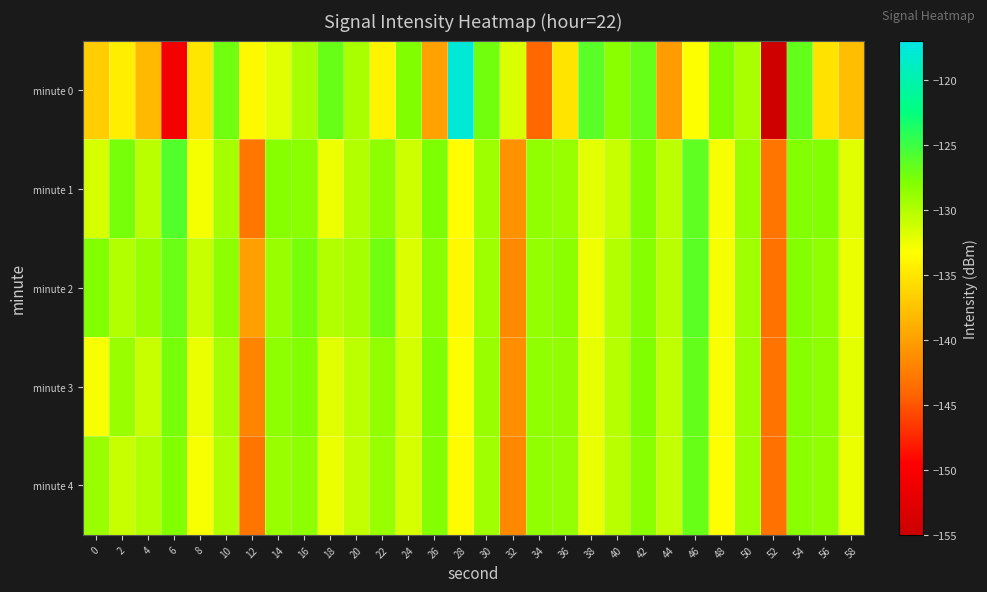

Reading left to right, list all the values displayed in this chart.

minute 0: 0=-136.8	2=-134.4	4=-138.2	6=-150.5	8=-135.0	10=-127.2	12=-133.7	14=-132.0	16=-129.7	18=-126.9	20=-129.6	22=-134.0	24=-127.9	26=-139.9	28=-117.8	30=-127.3	32=-131.7	34=-144.0	36=-135.1	38=-126.2	40=-128.3	42=-126.9	44=-140.3	46=-133.2	48=-127.8	50=-129.7	52=-154.7	54=-126.7	56=-135.3	58=-137.9
minute 1: 0=-131.6	2=-127.5	4=-130.3	6=-126.0	8=-132.9	10=-129.5	12=-143.0	14=-128.3	16=-128.3	18=-132.6	20=-130.0	22=-128.5	24=-131.2	26=-127.8	28=-133.4	30=-129.1	32=-141.0	34=-128.7	36=-128.9	38=-132.1	40=-131.0	42=-128.0	44=-130.5	46=-126.5	48=-133.0	50=-129.0	52=-143.0	54=-128.0	56=-128.0	58=-132.0
minute 2: 0=-128.0	2=-130.0	4=-129.0	6=-127.0	8=-131.0	10=-128.5	12=-140.0	14=-129.0	16=-127.5	18=-130.0	20=-129.5	22=-127.2	24=-131.8	26=-128.3	28=-133.7	30=-129.2	32=-141.5	34=-128.8	36=-128.4	38=-132.6	40=-130.1	42=-128.2	44=-130.4	46=-126.3	48=-132.9	50=-129.3	52=-143.2	54=-128.1	56=-128.6	58=-132.4
minute 3: 0=-133.0	2=-129.0	4=-131.0	6=-127.5	8=-132.5	10=-129.5	12=-142.0	14=-128.5	16=-128.0	18=-132.0	20=-130.5	22=-128.7	24=-131.4	26=-127.9	28=-133.2	30=-129.0	32=-141.2	34=-128.6	36=-128.7	38=-132.3	40=-130.2	42=-127.9	44=-130.6	46=-126.7	48=-133.1	50=-129.1	52=-143.1	54=-128.2	56=-128.5	58=-132.2
minute 4: 0=-129.0	2=-131.0	4=-130.0	6=-128.0	8=-133.0	10=-130.0	12=-143.0	14=-129.0	16=-128.5	18=-132.5	20=-130.8	22=-128.9	24=-131.6	26=-128.1	28=-133.5	30=-129.3	32=-141.7	34=-128.7	36=-128.8	38=-132.4	40=-130.4	42=-128.3	44=-130.8	46=-126.9	48=-133.3	50=-129.2	52=-143.3	54=-128.3	56=-128.7	58=-132.5